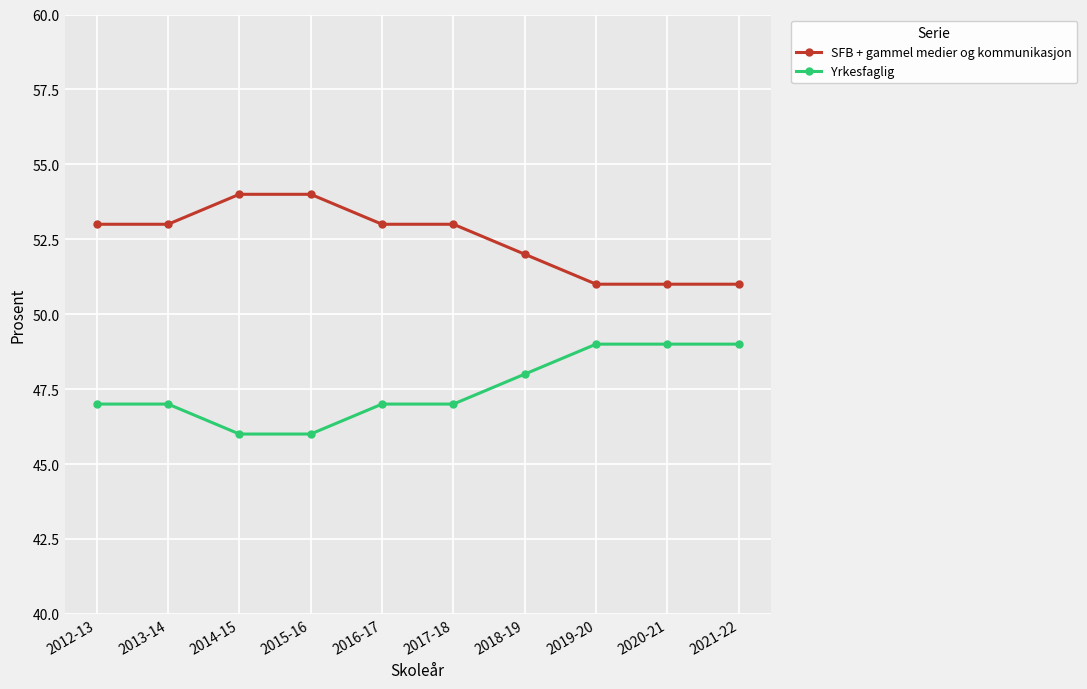

What is the label of the 1st point from the right?

2021-22